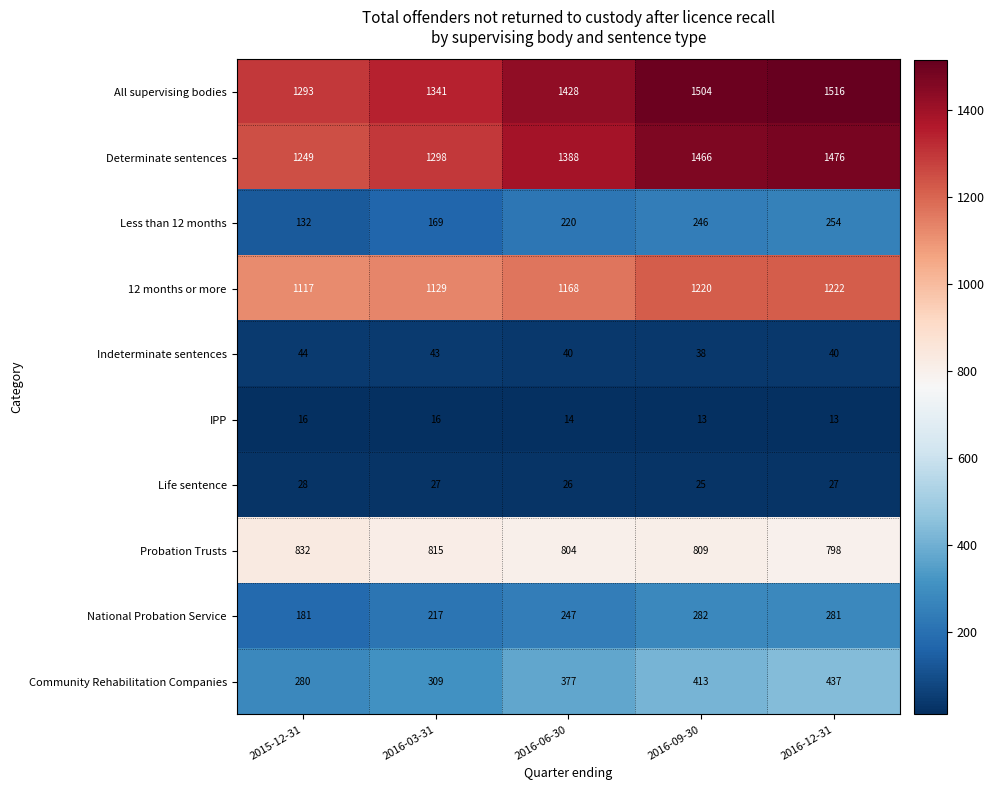

What is the maximum value shown in the chart?

1516